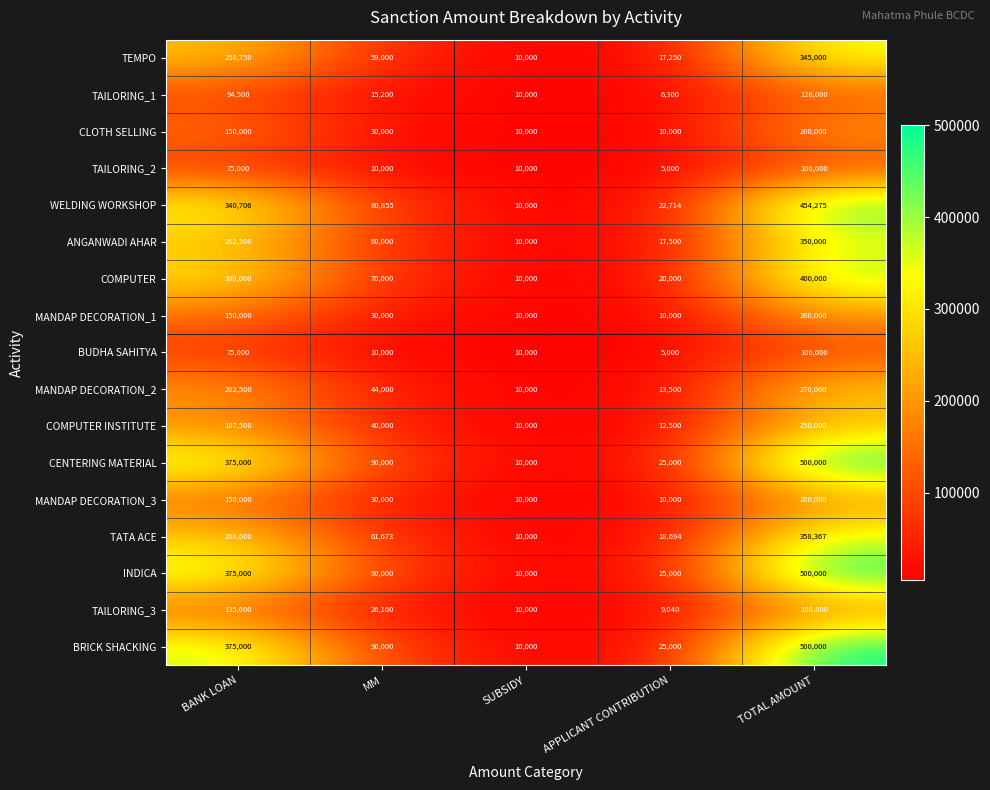

At which label is BRICK SHACKING closest to 255000?

BANK LOAN